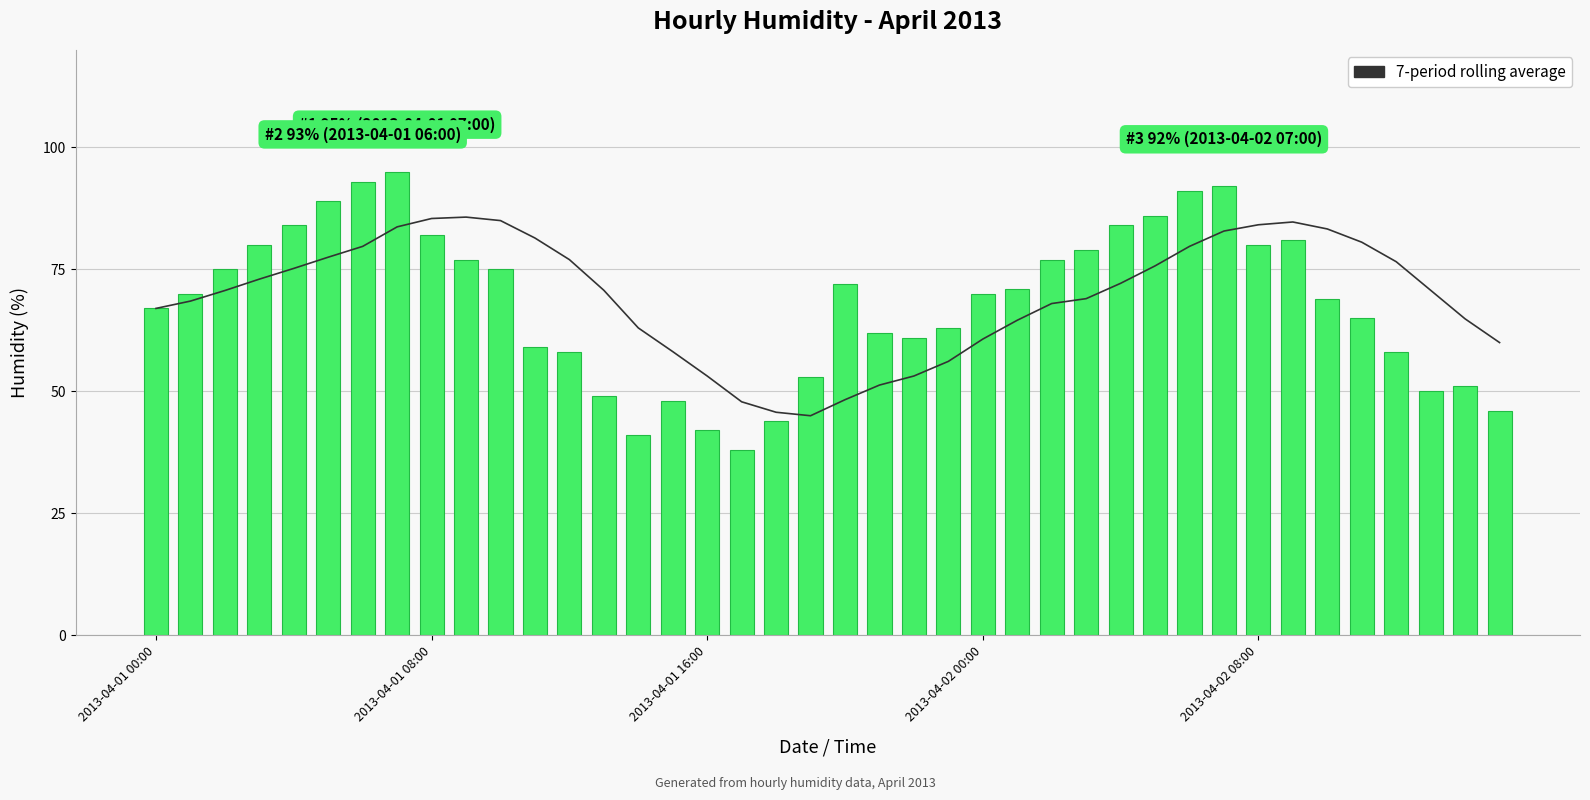

List the labels in order of 7-period rolling average value, largest first.

9, 8, 10, 33, 32, 7, 34, 31, 11, 35, 6, 30, 5, 12, 36, 29, 2013-04-02 08:00, 2013-04-02 00:00, 28, 13, 37, 2013-04-01 16:00, 27, 2013-04-01 08:00, 26, 2013-04-01 00:00, 38, 25, 14, 24, 39, 15, 23, 16, 22, 21, 20, 17, 18, 19